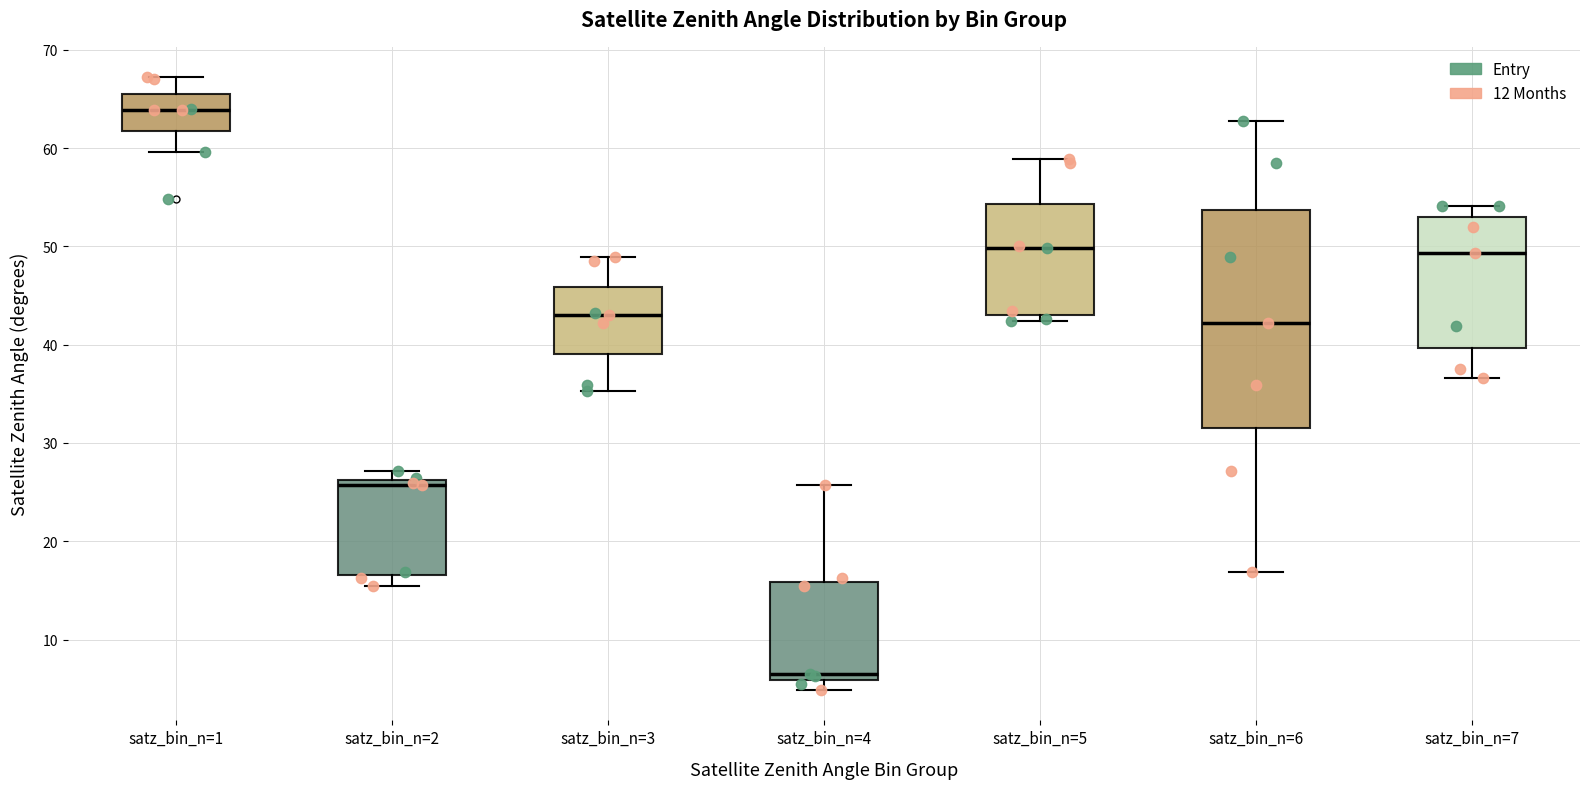

Reading left to right, transcribe this box plot: for each box, give where its median line is, the range the box spans, and where its two whiskers end, as read against the y-axis. The values are not printed on the chart, so give them approximately, as read against the axis.

satz_bin_n=1: median 64, box 62 to 66, whiskers 60 to 67
satz_bin_n=2: median 26 (just below the box's upper edge), box 17 to 26, whiskers 15 to 27
satz_bin_n=3: median 43, box 39 to 46, whiskers 35 to 49
satz_bin_n=4: median 6 (just above the box's lower edge), box 6 to 16, whiskers 5 to 26
satz_bin_n=5: median 50, box 43 to 54, whiskers 42 to 59
satz_bin_n=6: median 42, box 32 to 54, whiskers 17 to 63
satz_bin_n=7: median 49, box 40 to 53, whiskers 37 to 54